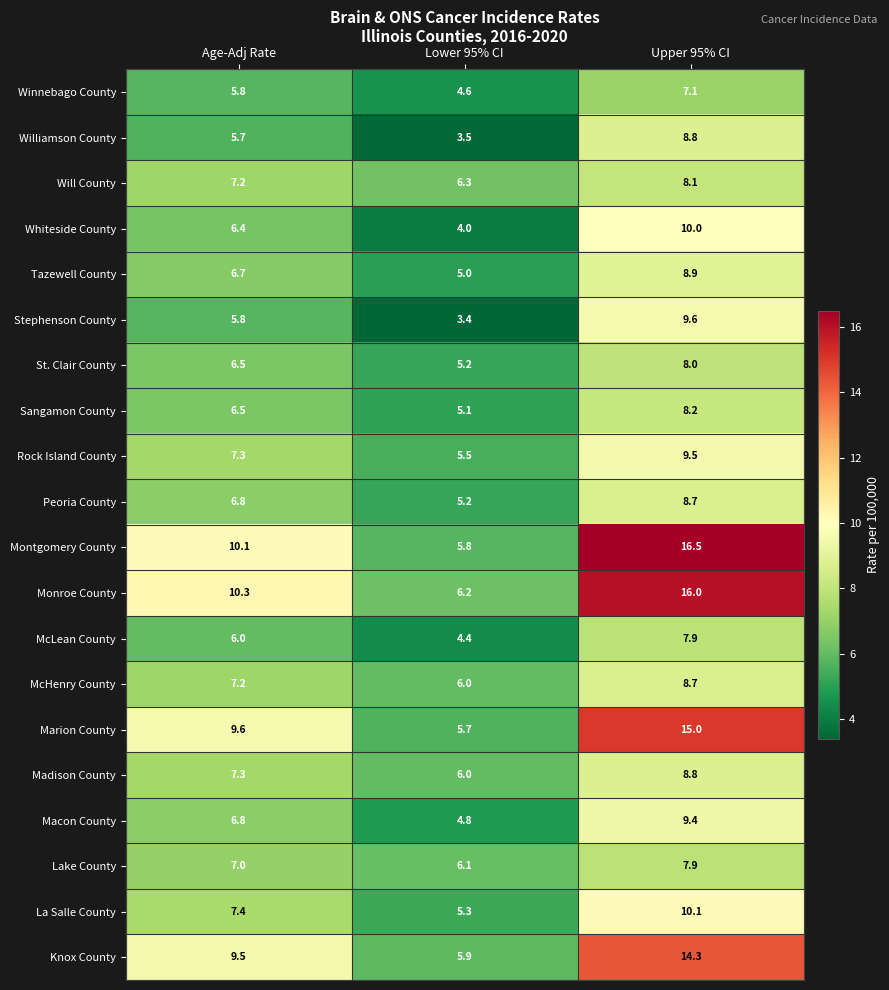

What is the total value across all series at Age-Adj Rate?

145.9